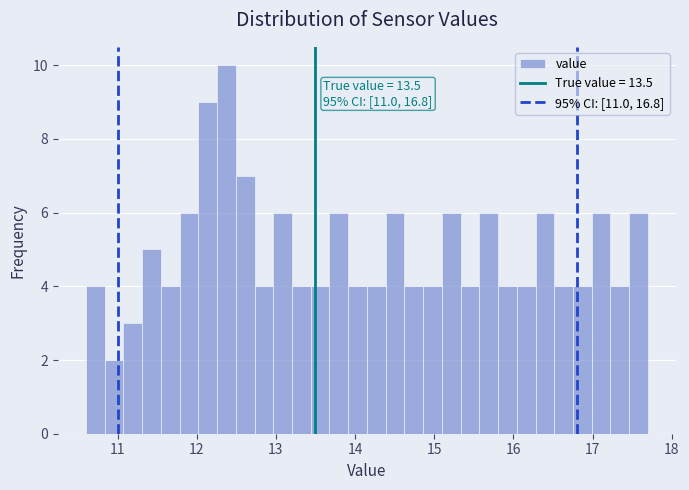

Read against the x-axis, roughly where is the centre of the tallest bar?

12.4